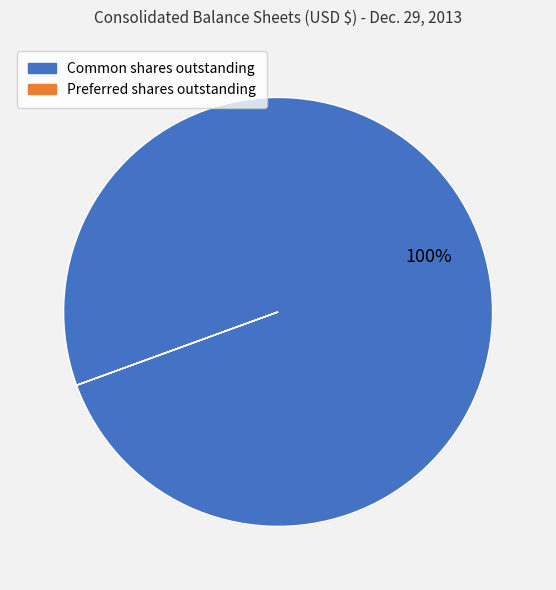

To the nearest percent, what is the average slice percentage?

50%